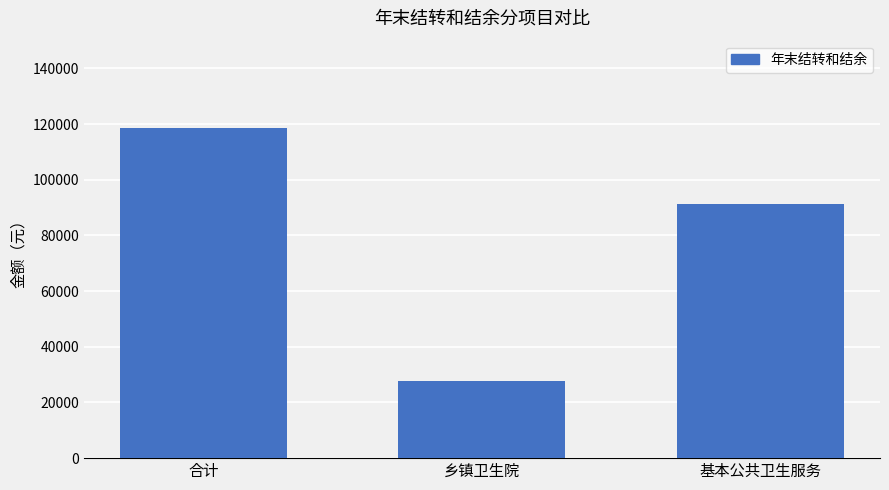

How many values are below 91138?

1